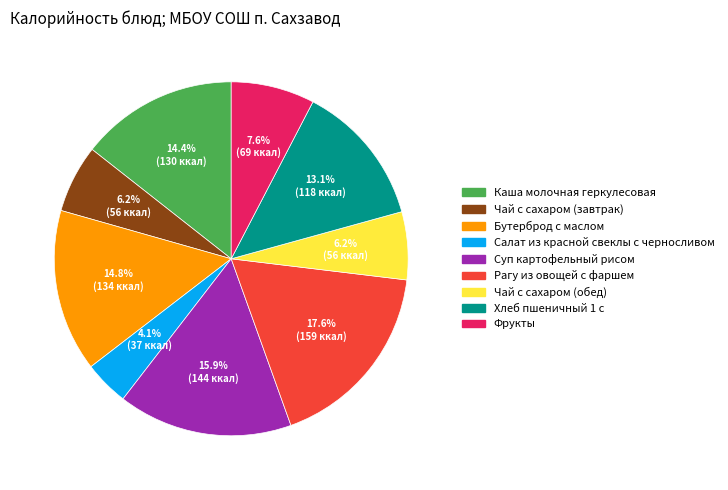

Does Фрукты represent more than half of the total?

No